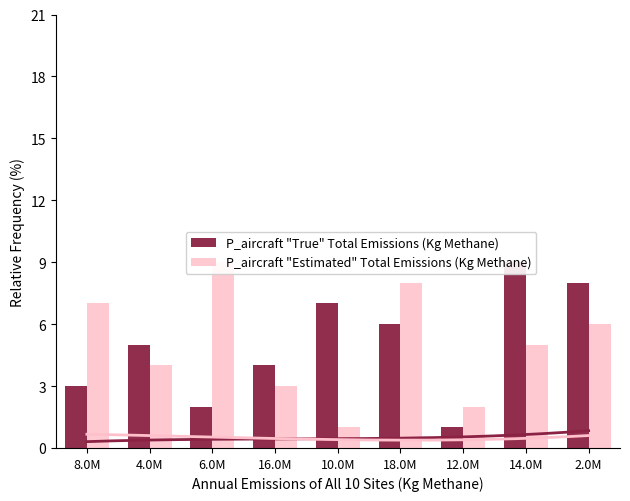

Rank the series by their maximum value, from lowest to highest.

P_aircraft "True" Total Emissions (Kg Methane), P_aircraft "Estimated" Total Emissions (Kg Methane)